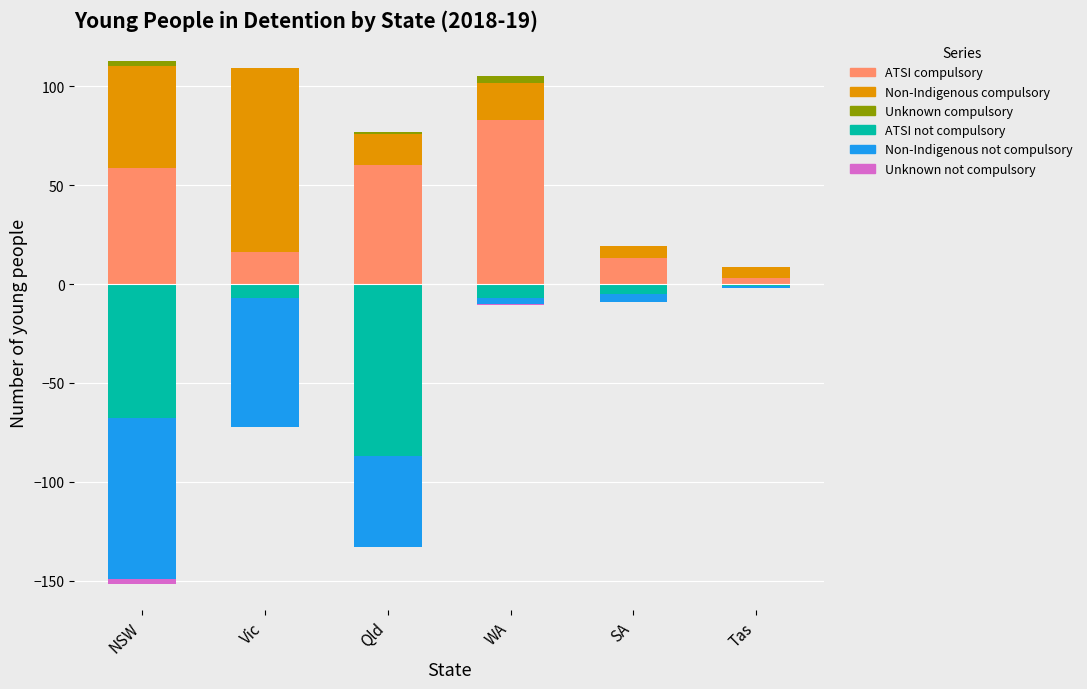

What is the label of the 2nd bar from the right?

SA